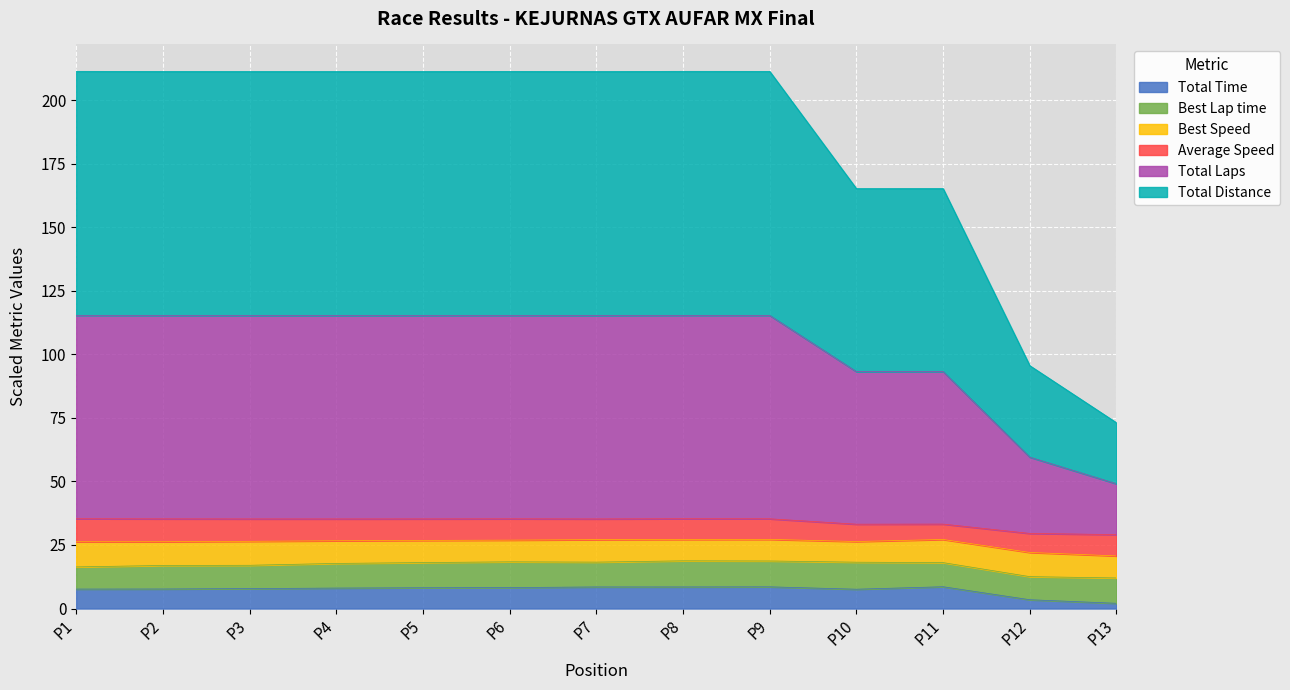

What are all the series names shown in the legend?

Total Time, Best Lap time, Best Speed, Average Speed, Total Laps, Total Distance